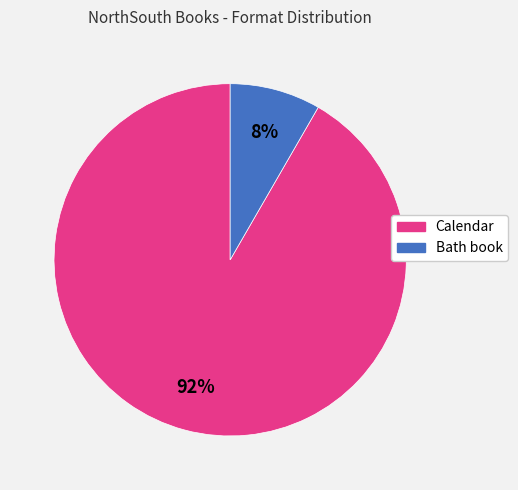

Rank the categories by value from highest to lowest.

Calendar, Bath book